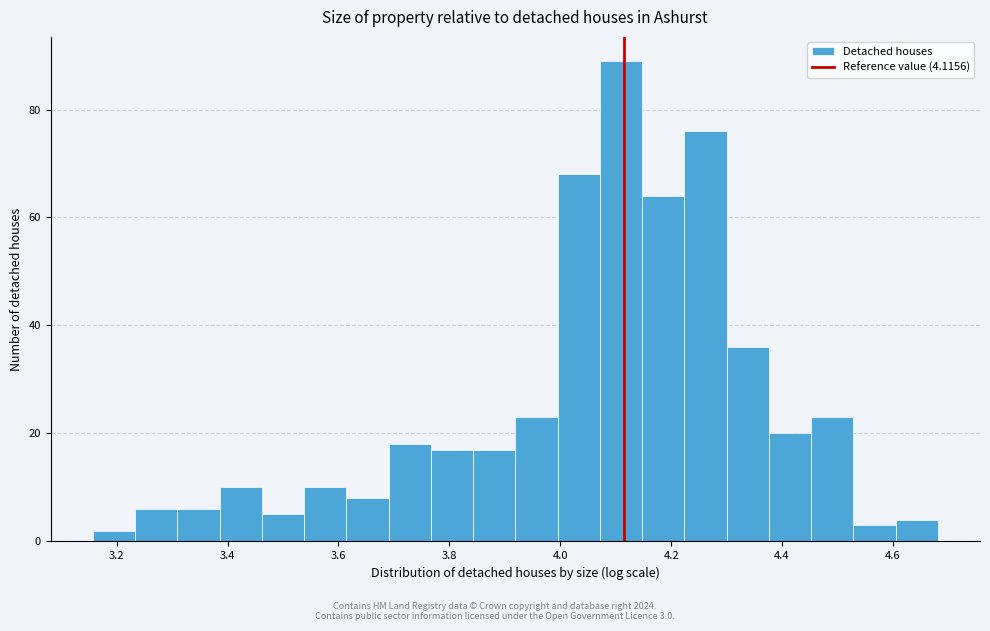

Around what value on the x-axis is the tallest bar? Give the approximate position of its centre, as read against the axis.

4.10